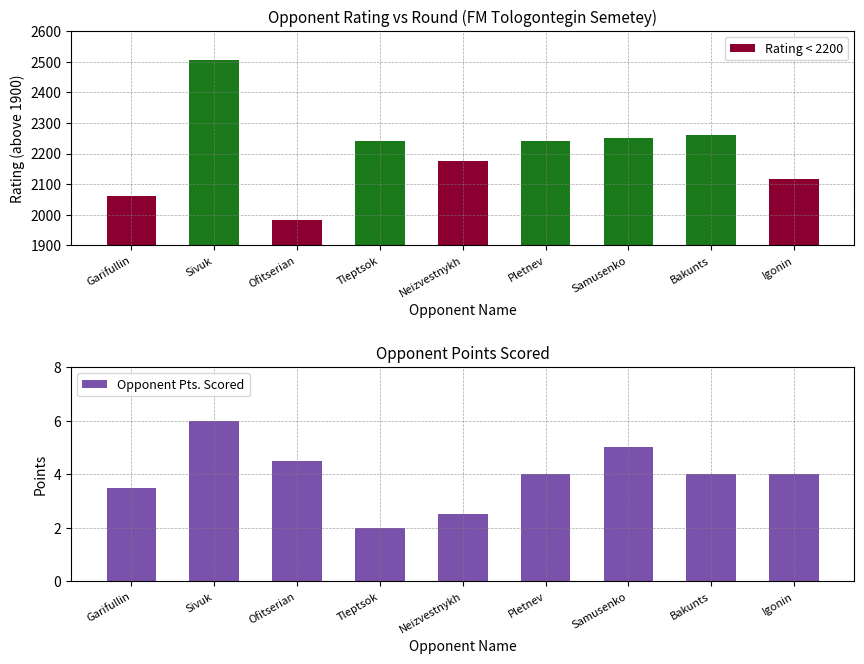

At which category does the chart reach its minimum across all series?

Tleptsok